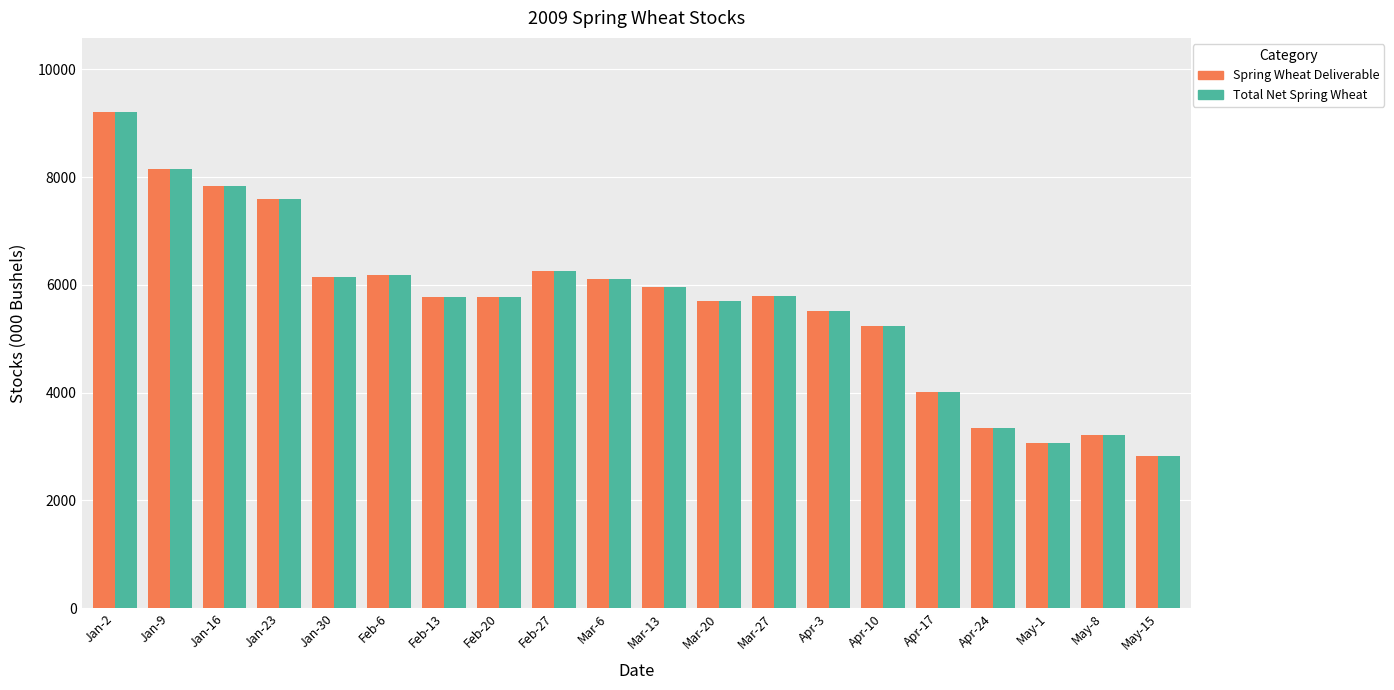

The value of Spring Wheat Deliverable at Apr-3 is 2793. True or false?

False